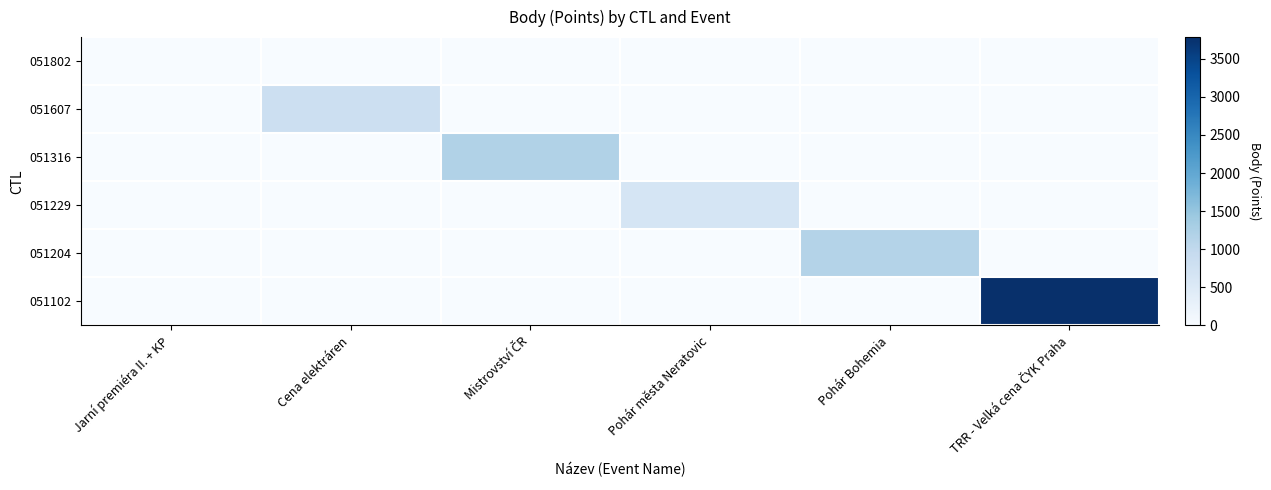

Reading left to right, list all the values displayed in this chart.

051802: Jarní premiéra II. + KP=0	Cena elektráren=0	Mistrovství ČR=0	Pohár města Neratovic=0	Pohár Bohemia=0	TRR - Velká cena ČYK Praha=0
051607: Jarní premiéra II. + KP=0	Cena elektráren=815	Mistrovství ČR=0	Pohár města Neratovic=0	Pohár Bohemia=0	TRR - Velká cena ČYK Praha=0
051316: Jarní premiéra II. + KP=0	Cena elektráren=0	Mistrovství ČR=1187	Pohár města Neratovic=0	Pohár Bohemia=0	TRR - Velká cena ČYK Praha=0
051229: Jarní premiéra II. + KP=0	Cena elektráren=0	Mistrovství ČR=0	Pohár města Neratovic=646	Pohár Bohemia=0	TRR - Velká cena ČYK Praha=0
051204: Jarní premiéra II. + KP=0	Cena elektráren=0	Mistrovství ČR=0	Pohár města Neratovic=0	Pohár Bohemia=1156	TRR - Velká cena ČYK Praha=0
051102: Jarní premiéra II. + KP=0	Cena elektráren=0	Mistrovství ČR=0	Pohár města Neratovic=0	Pohár Bohemia=0	TRR - Velká cena ČYK Praha=3784